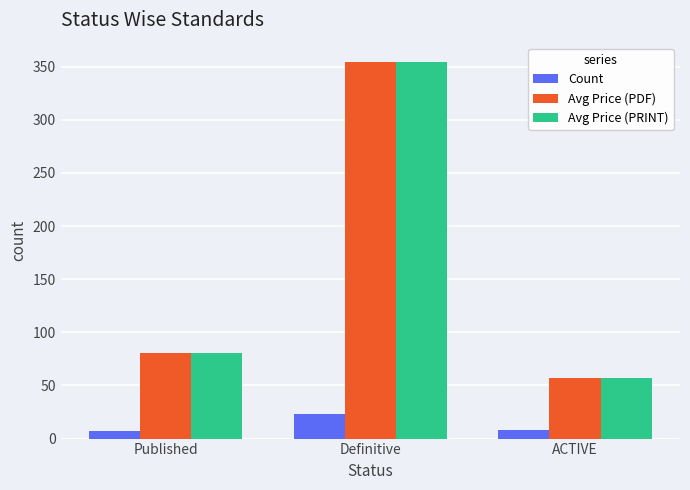

At which label is Avg Price (PDF) closest to 205?

Published